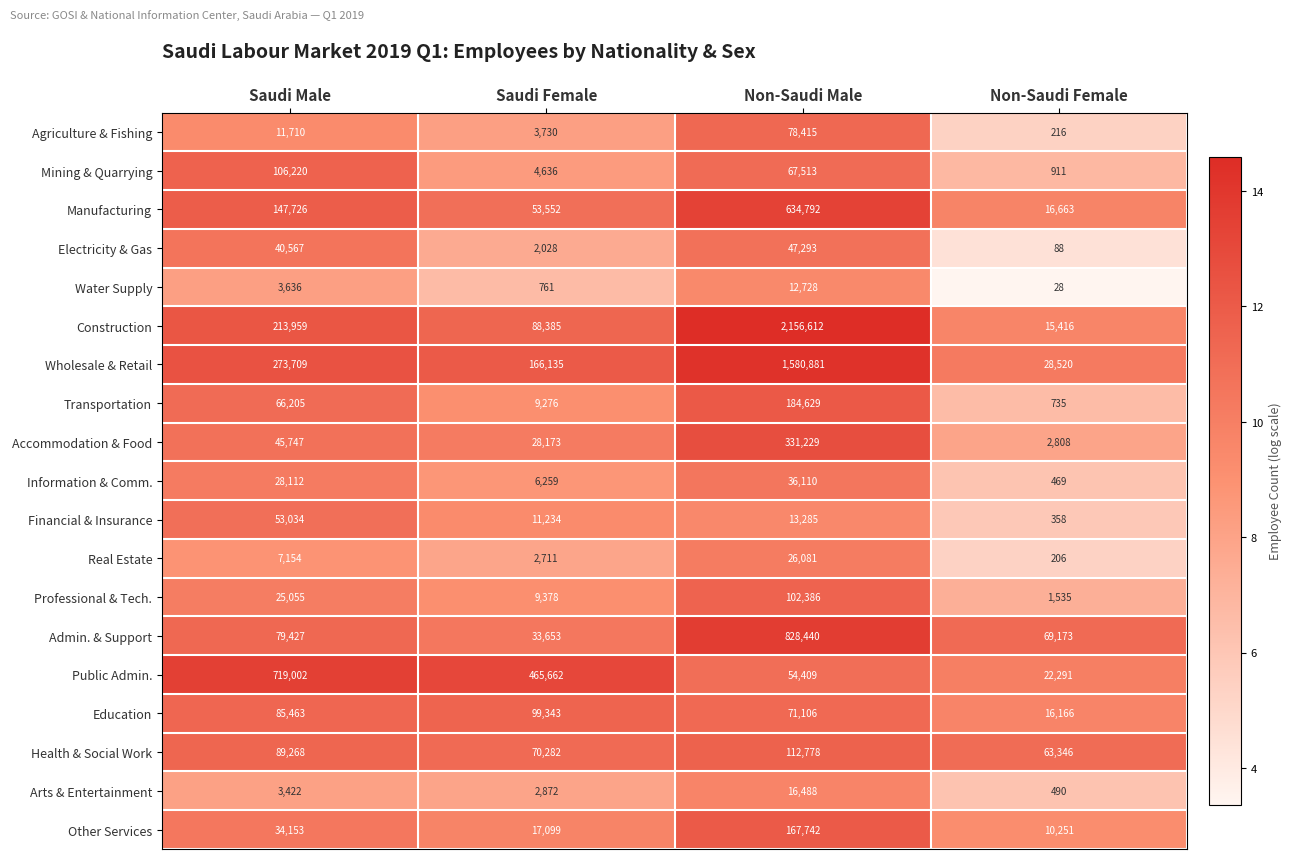

At which label is Real Estate closest to 13143?

Saudi Male